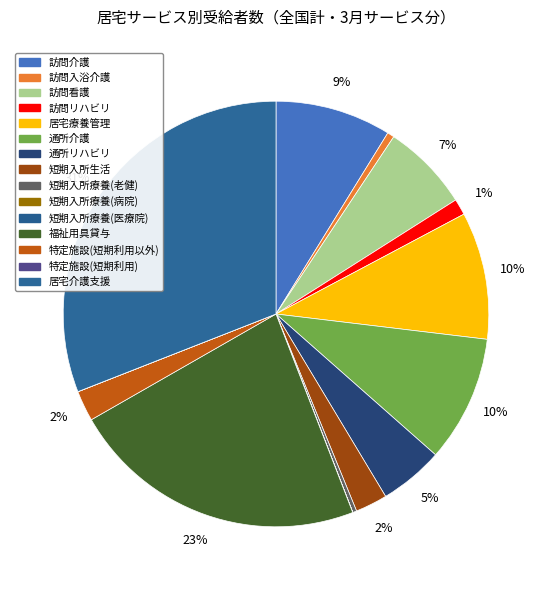

Count the number of slices in the pie.

15